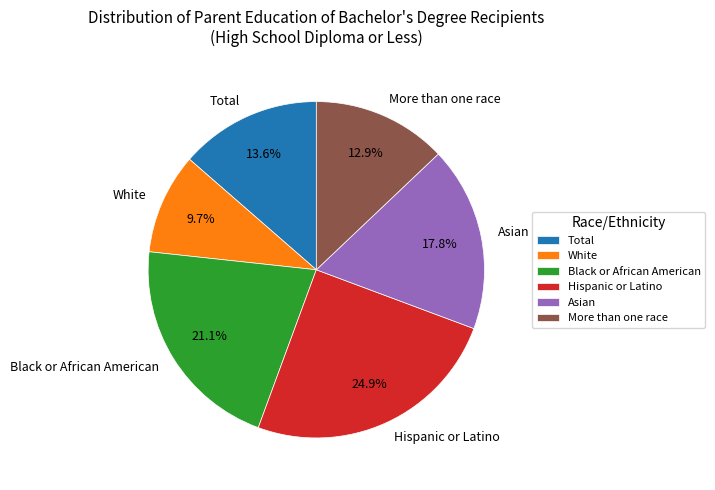

Which category has the biggest portion of the pie?

Hispanic or Latino